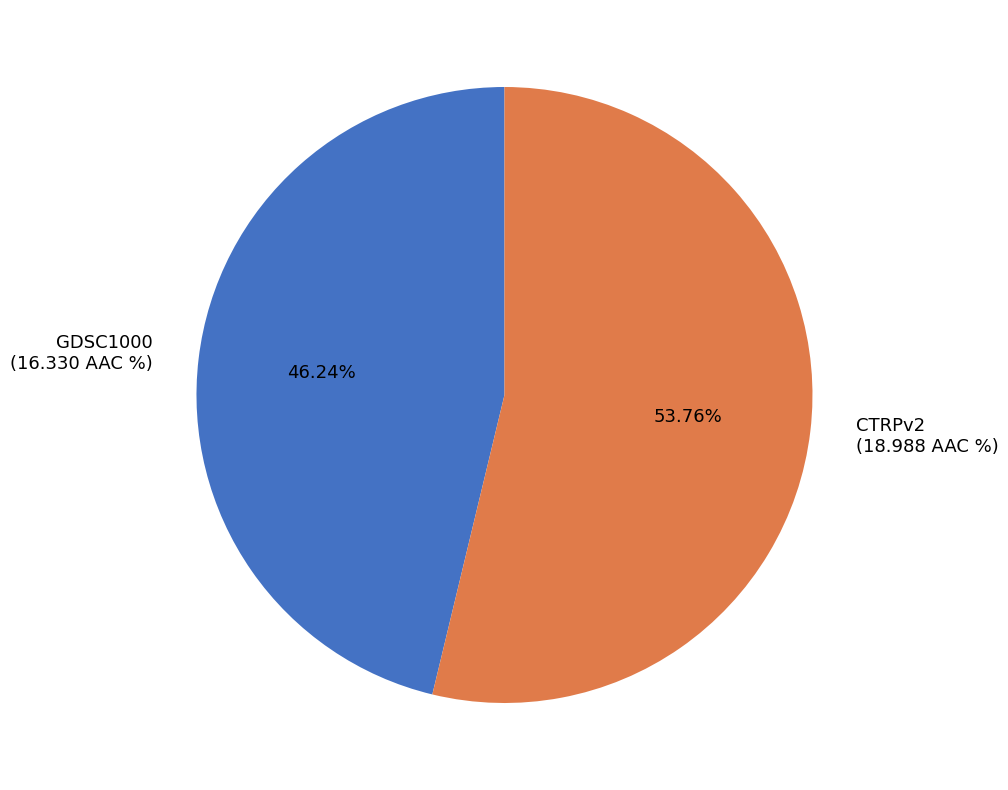

Which category has the biggest portion of the pie?

CTRPv2